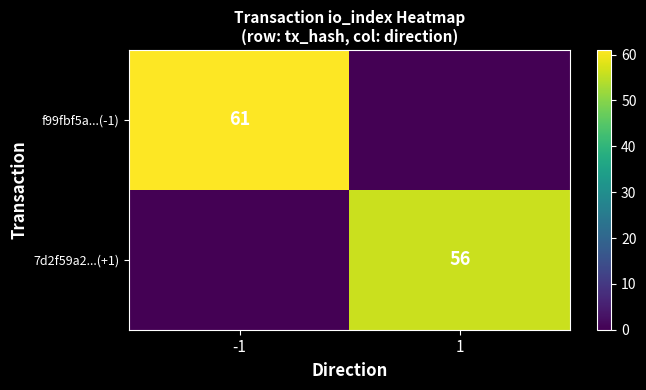

True or false: f99fbf5a...(-1) has a value of 104 at -1.

False